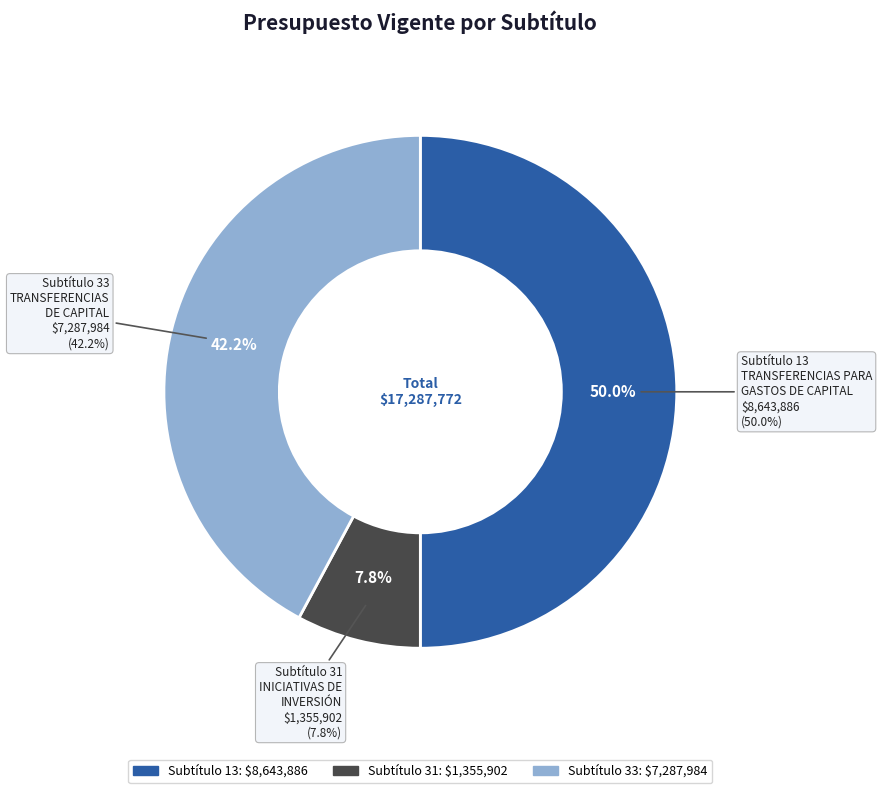

Does TRANSFERENCIAS DE CAPITAL represent more than half of the total?

No